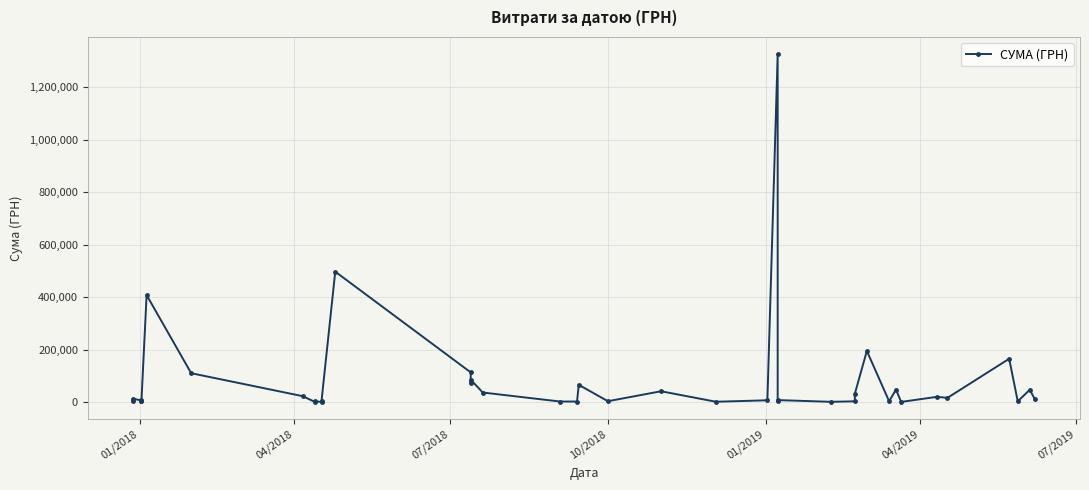

True or false: there are more than 1 points higher than both neighbors.

True